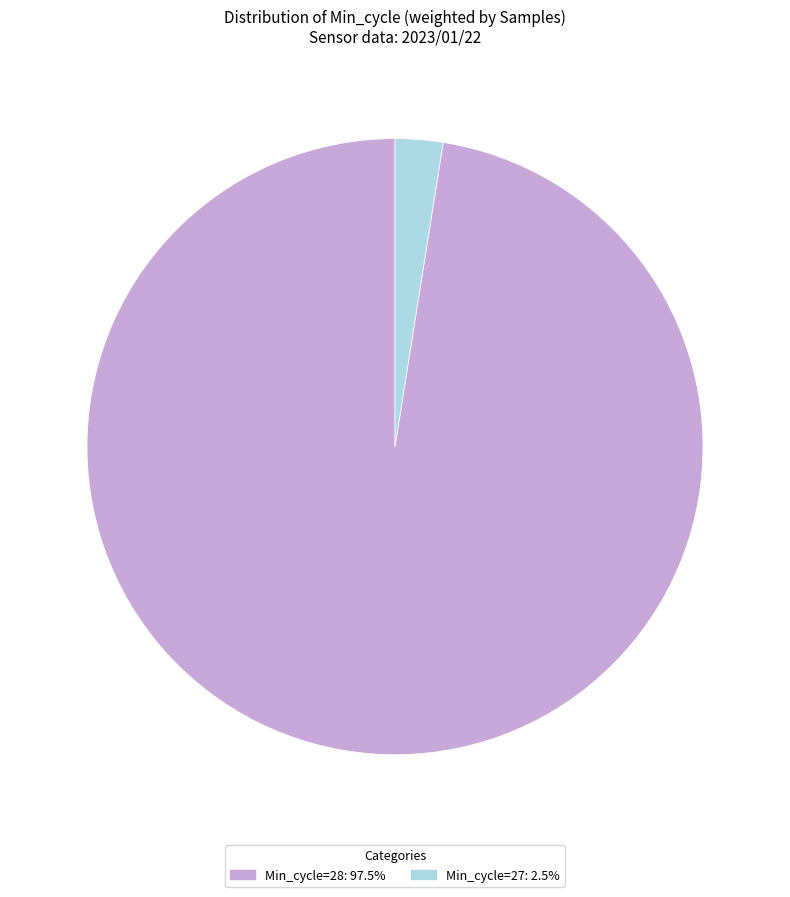

Does any single category account for the majority?

Yes